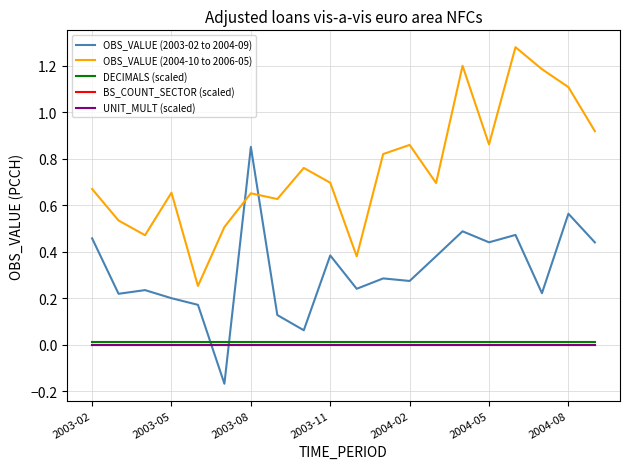

Does the chart have visible grid lines?

Yes